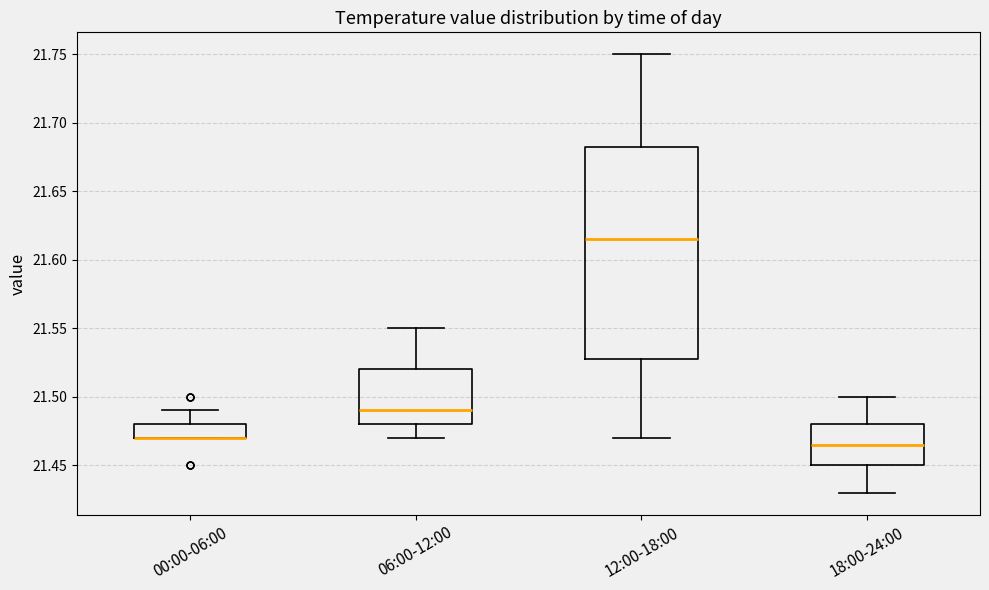

Reading left to right, transcribe this box plot: for each box, give where its median line is, the range the box spans, and where its two whiskers end, as read against the y-axis. The values are not printed on the chart, so give them approximately, as read against the axis.

00:00-06:00: median 21.470 (drawn on the box's lower edge), box 21.470 to 21.480, whiskers 21.470 to 21.490
06:00-12:00: median 21.490, box 21.480 to 21.520, whiskers 21.470 to 21.550
12:00-18:00: median 21.615, box 21.530 to 21.685, whiskers 21.470 to 21.750
18:00-24:00: median 21.465, box 21.450 to 21.480, whiskers 21.430 to 21.500